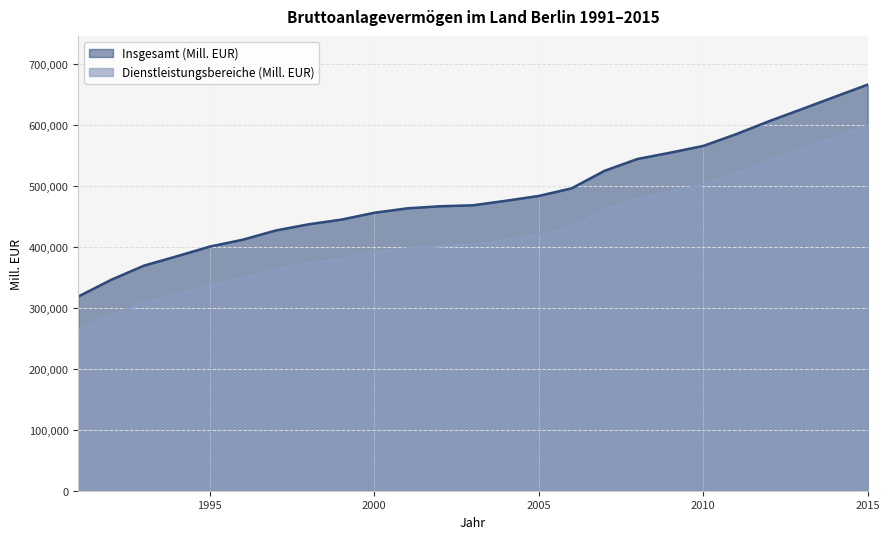

What is the minimum value shown in the chart?

264418.6